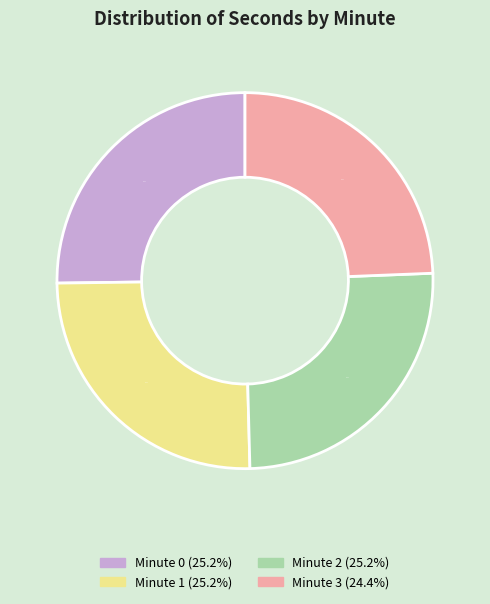

Does any single category account for the majority?

No